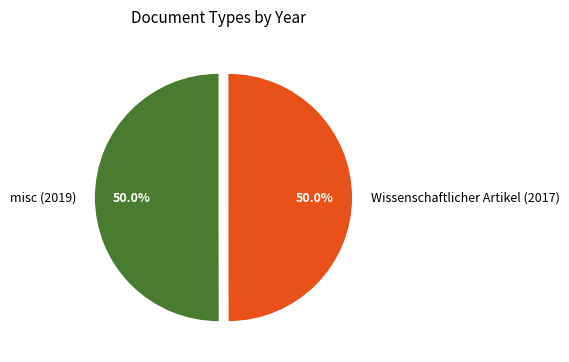

How many segments does this pie chart have?

2